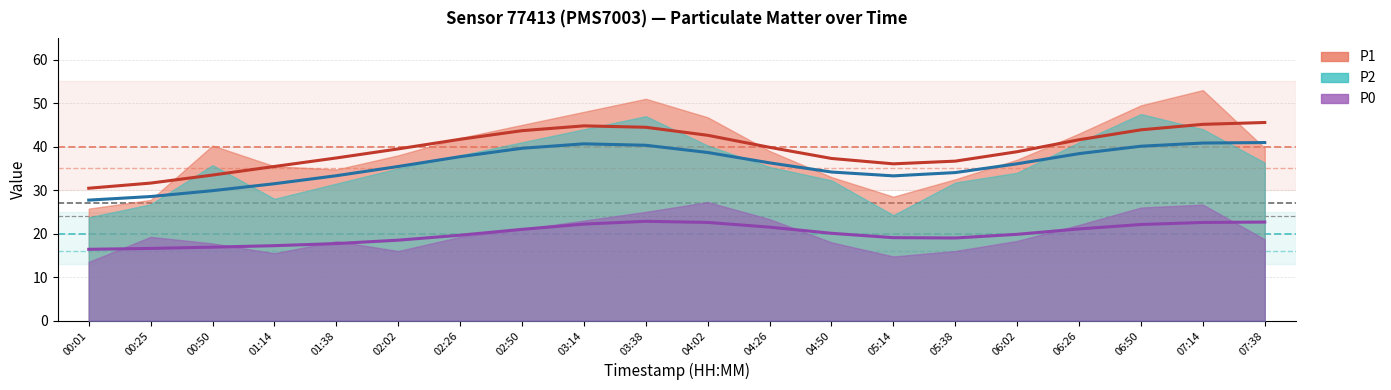

Between 01:38 and 02:26, which series saw the biggest shift?

P2 trend